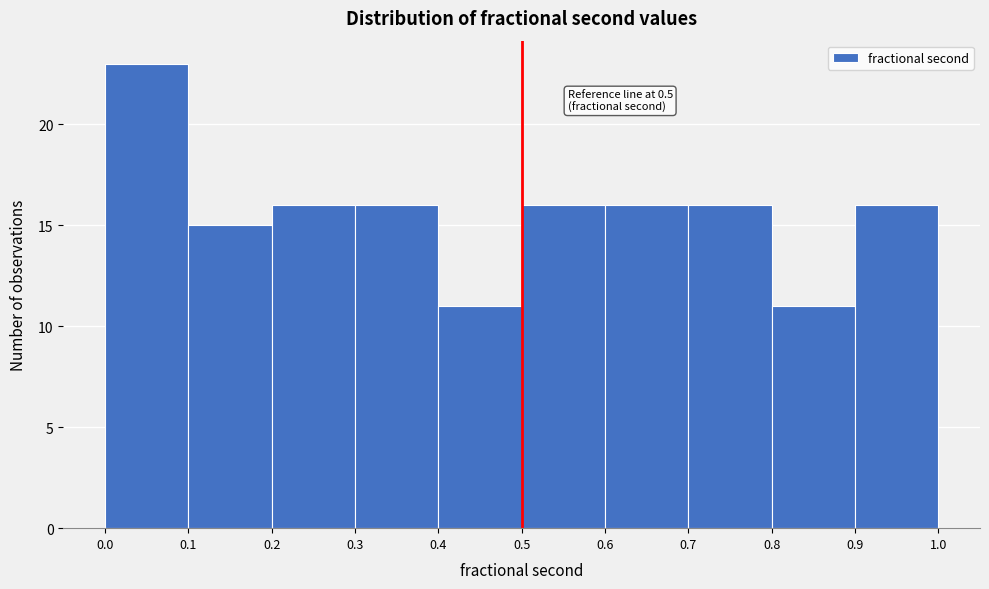

Over which range of the x-axis is the bar tallest?

0.0 to 0.1